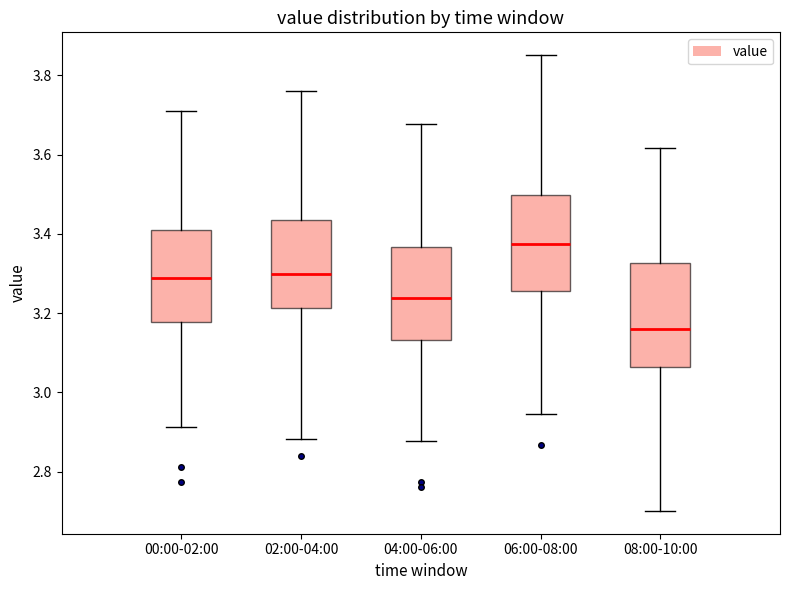

Where does the median line of the box for 06:00-08:00 sit on the y-axis? The values are not printed on the chart, so give them approximately, as read against the axis.

3.38